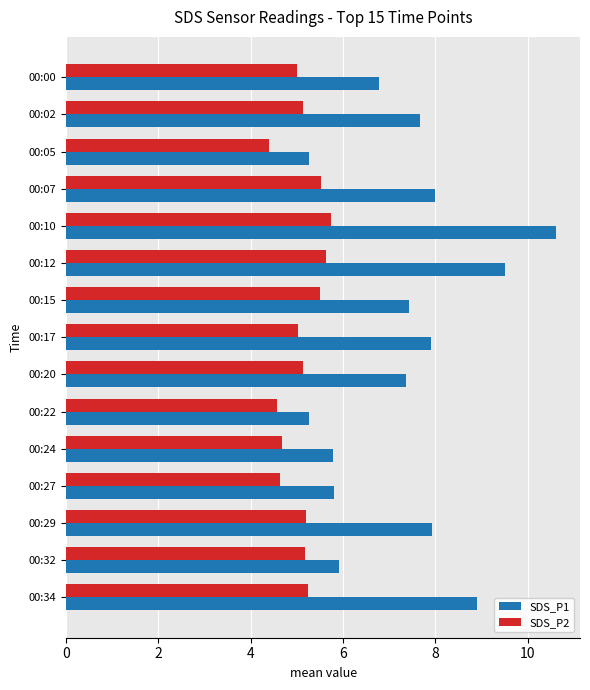

Which series has the largest range (max minus min)?

SDS_P1